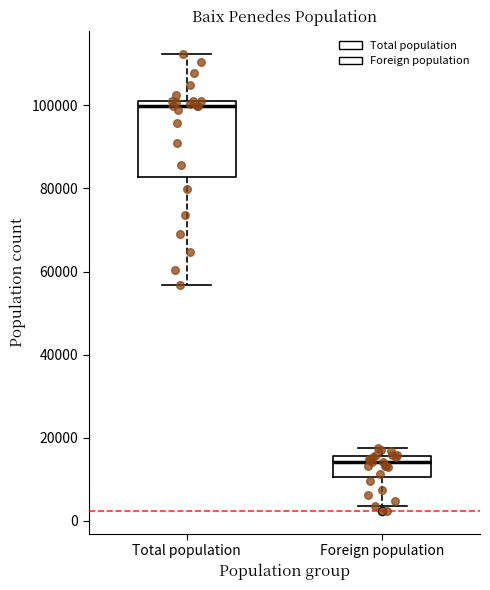

Reading left to right, transcribe this box plot: for each box, give where its median line is, the range the box spans, and where its two whiskers end, as read against the y-axis. The values are not printed on the chart, so give them approximately, as read against the axis.

Total population: median 100000, box 82000 to 102000, whiskers 56000 to 112000
Foreign population: median 14000, box 10000 to 16000, whiskers 4000 to 18000